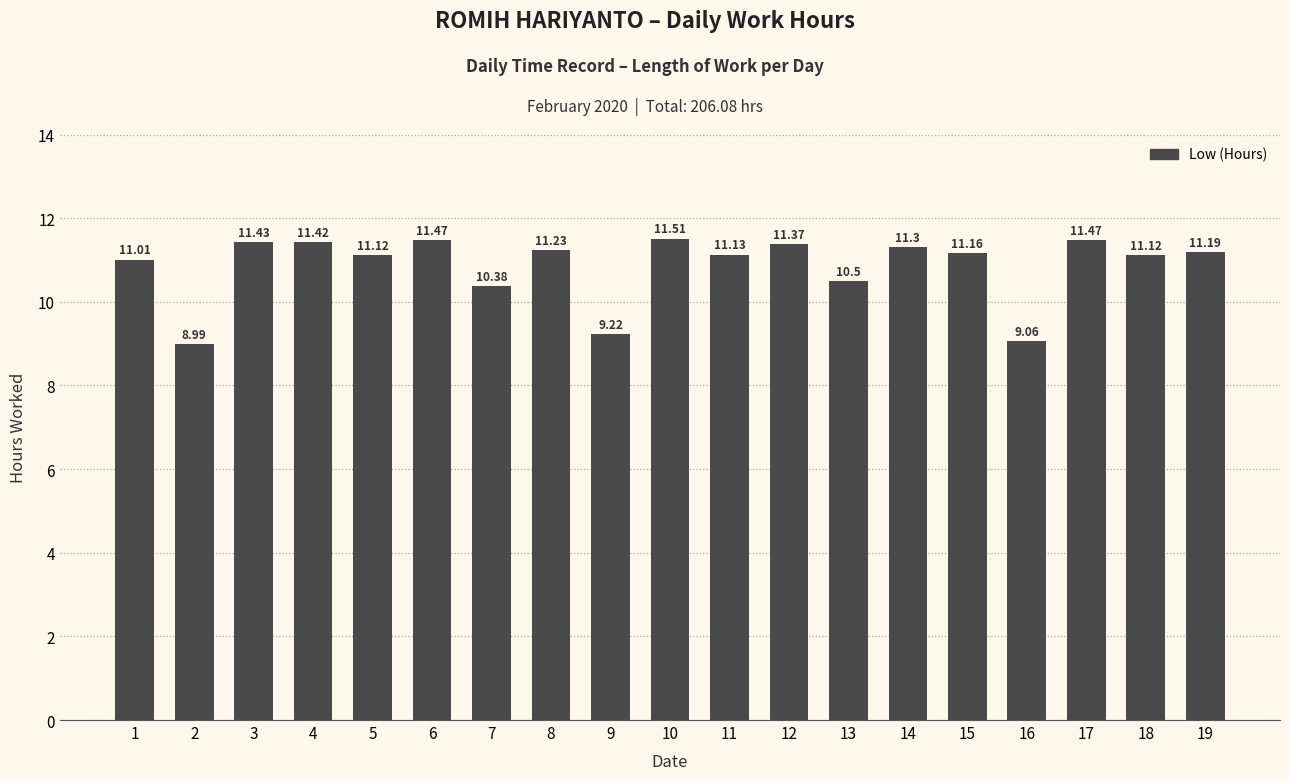

Approximately how many times larger is the value at 18 compared to 12?

1.0